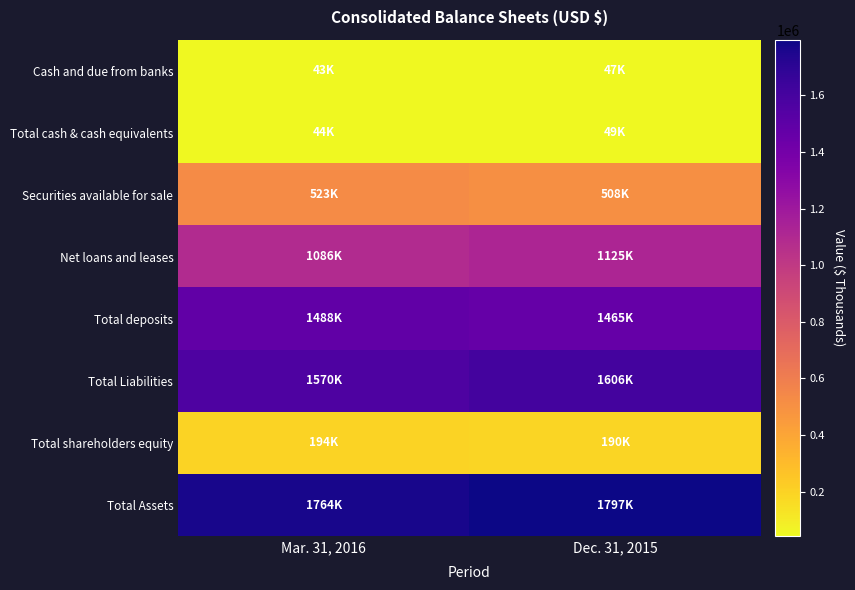

What is the maximum value shown in the chart?

1796537